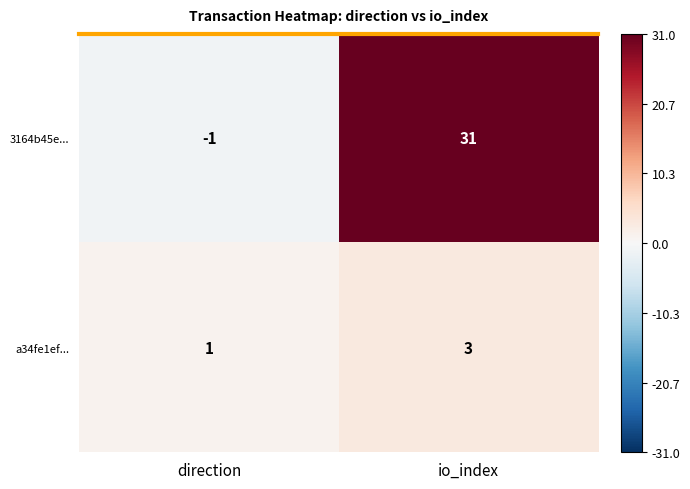

Rank the series by their maximum value, from lowest to highest.

a34fe1ef..., 3164b45e...